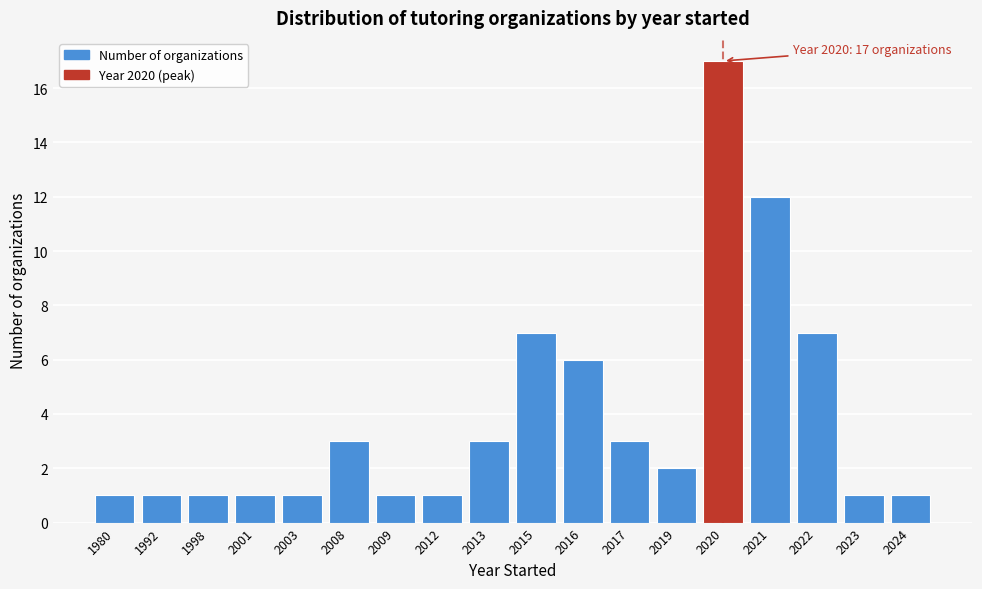

Reading left to right, transcribe all the data shown in this chart.

1980=1	1992=1	1998=1	2001=1	2003=1	2008=3	2009=1	2012=1	2013=3	2015=7	2016=6	2017=3	2019=2	2020=17	2021=12	2022=7	2023=1	2024=1